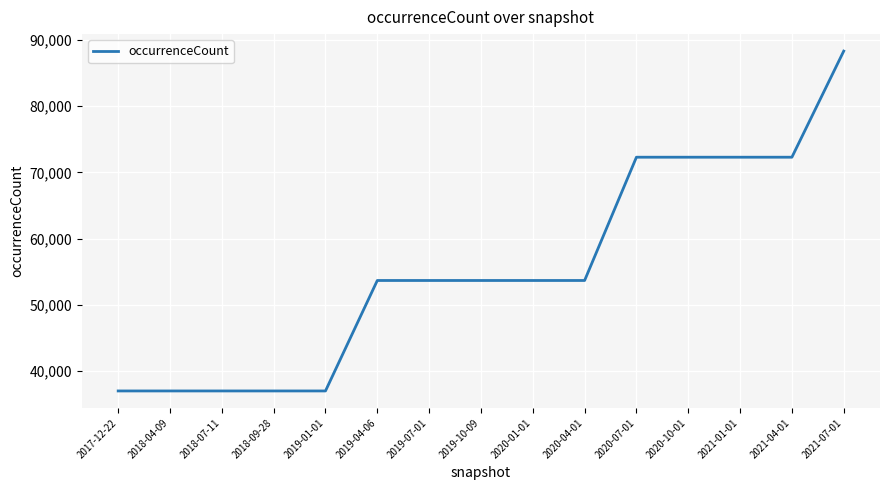

Between 2019-07-01 and 2017-12-22, which is larger?

2019-07-01